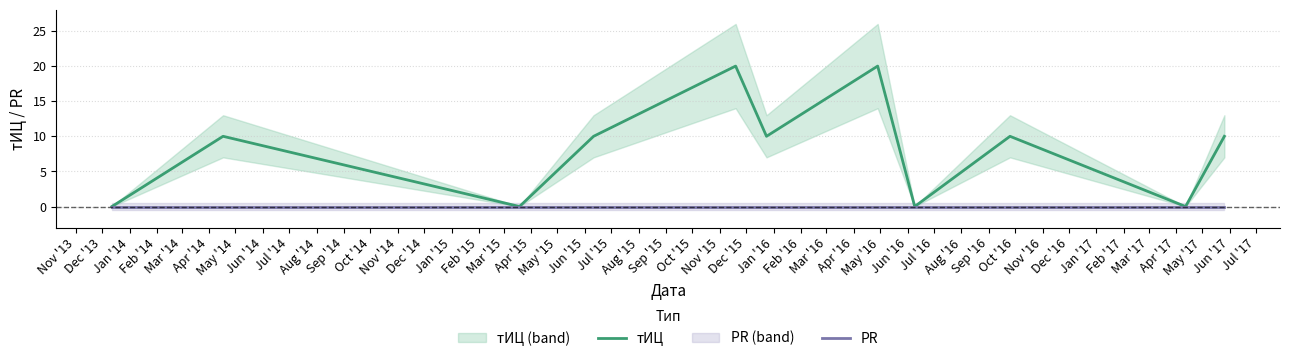

Is it true that тИЦ equals 10 at Apr '14?

True